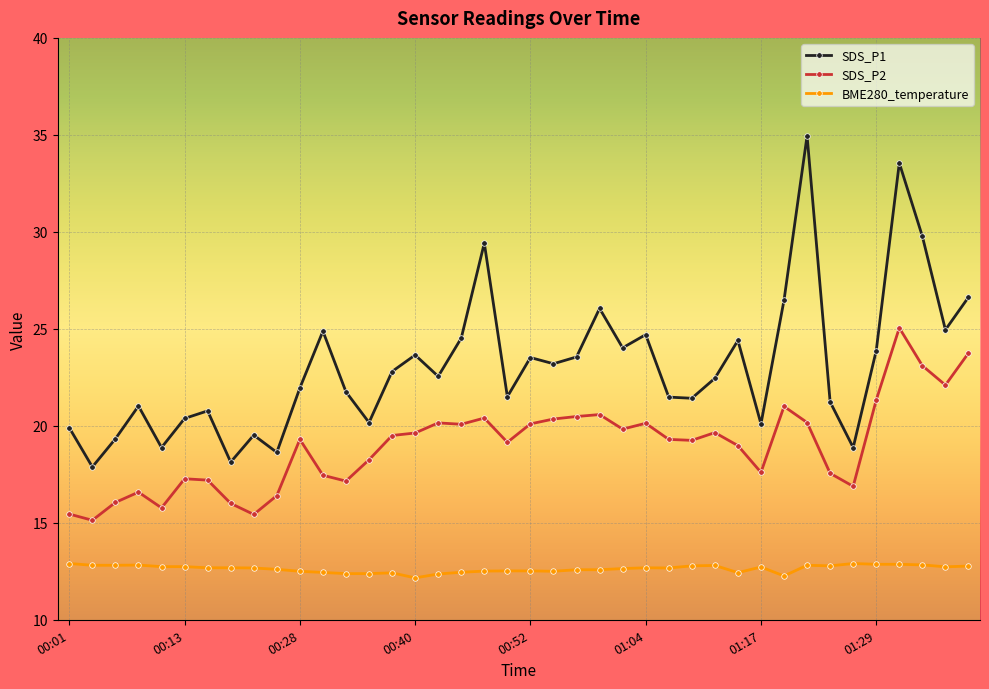

What is the minimum value for BME280_temperature?

12.2